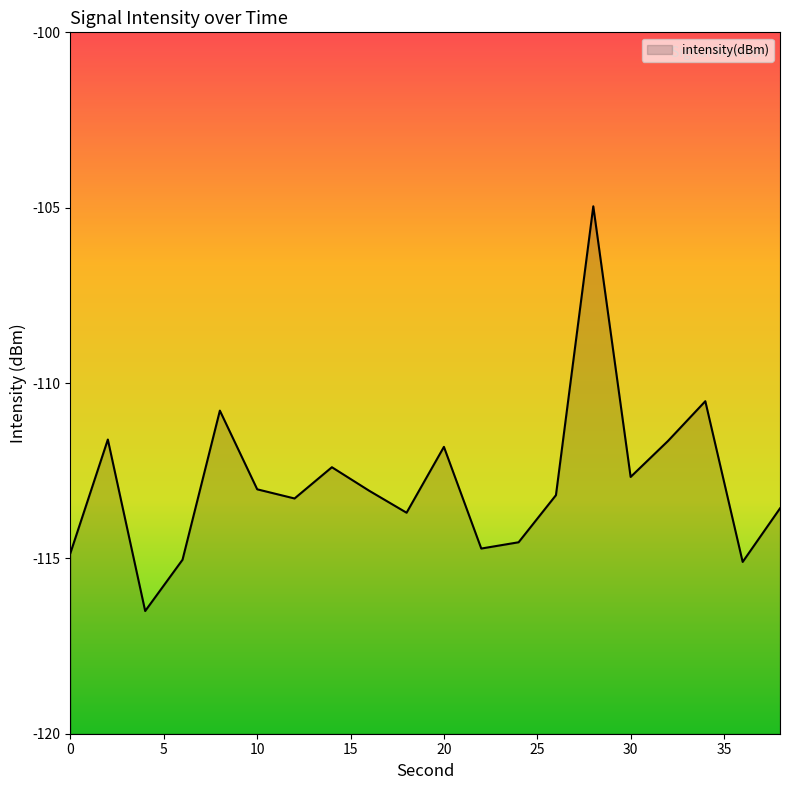

Reading left to right, extract all data points from this chart.

0=-114.8	2=-111.6	4=-116.5	6=-115.0	8=-110.8	10=-113.0	12=-113.3	14=-112.4	16=-113.1	18=-113.7	20=-111.8	22=-114.7	24=-114.5	26=-113.2	28=-105.0	30=-112.7	32=-111.7	34=-110.5	36=-115.1	38=-113.6